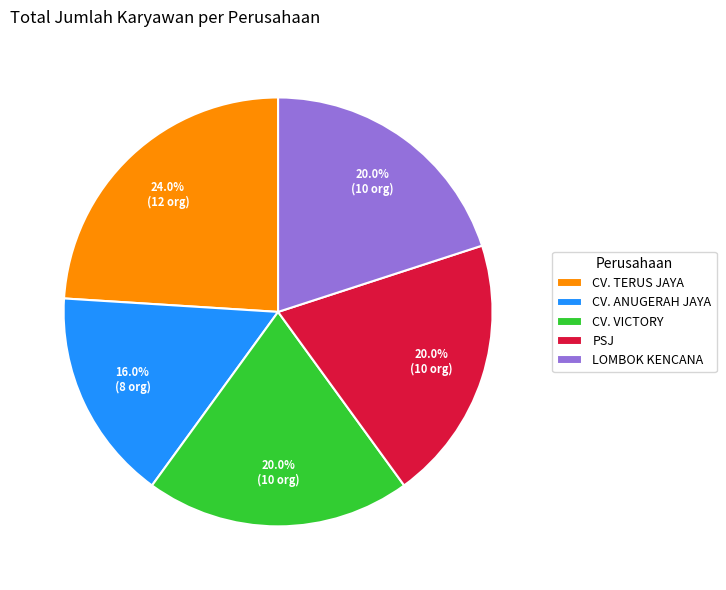

How many slices are in this pie chart?

5